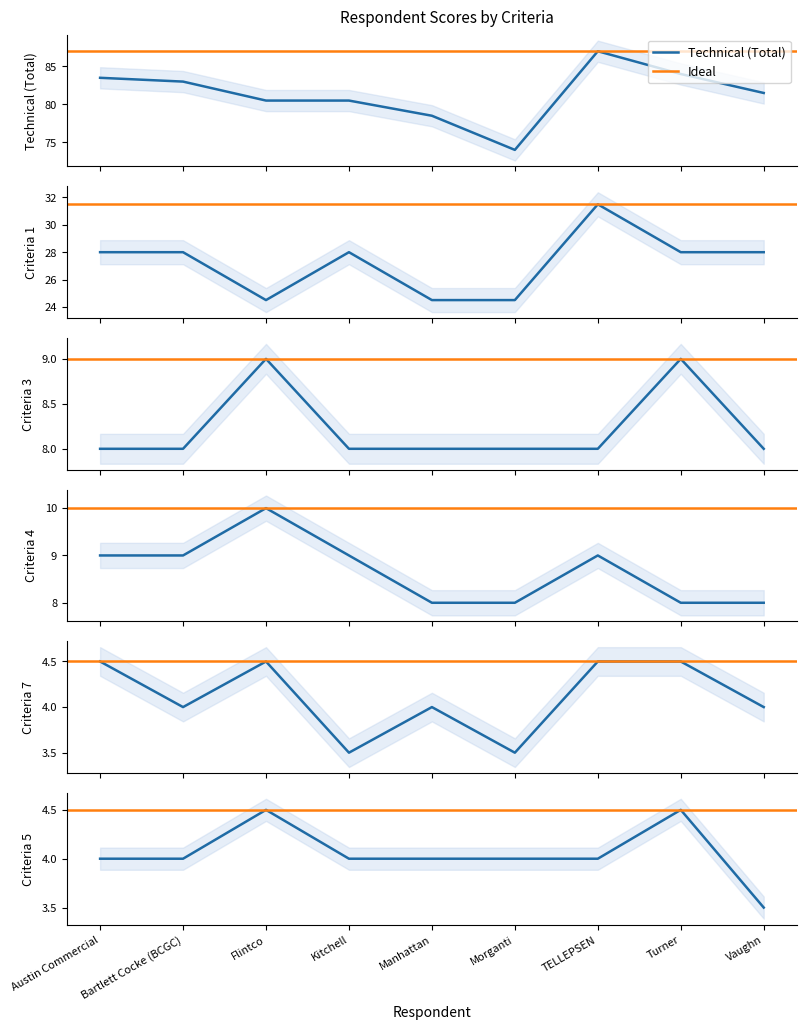

List the labels in order of Technical (Total) value, smallest first.

Morganti, Manhattan, Flintco, Kitchell, Vaughn, Bartlett Cocke (BCGC), Austin Commercial, Turner, TELLEPSEN